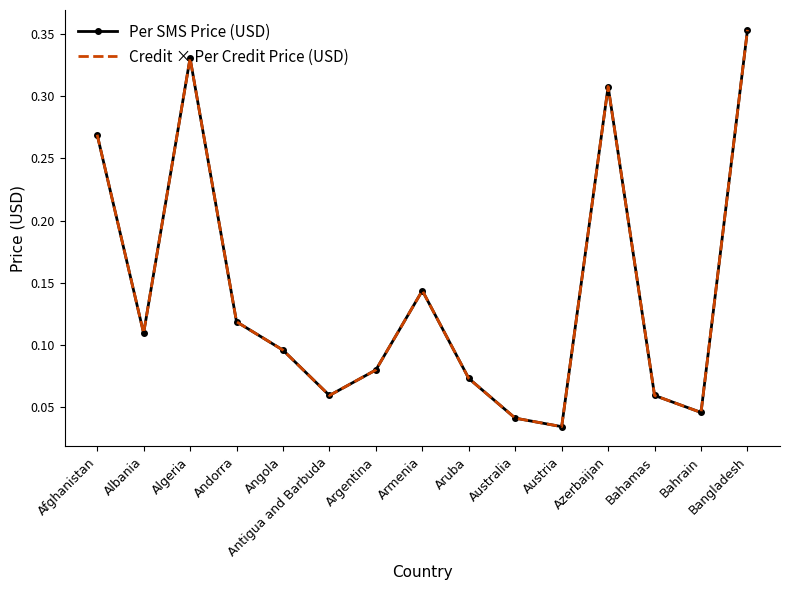

What is the highest value of the Credit × Per Credit Price (USD) series?

0.4